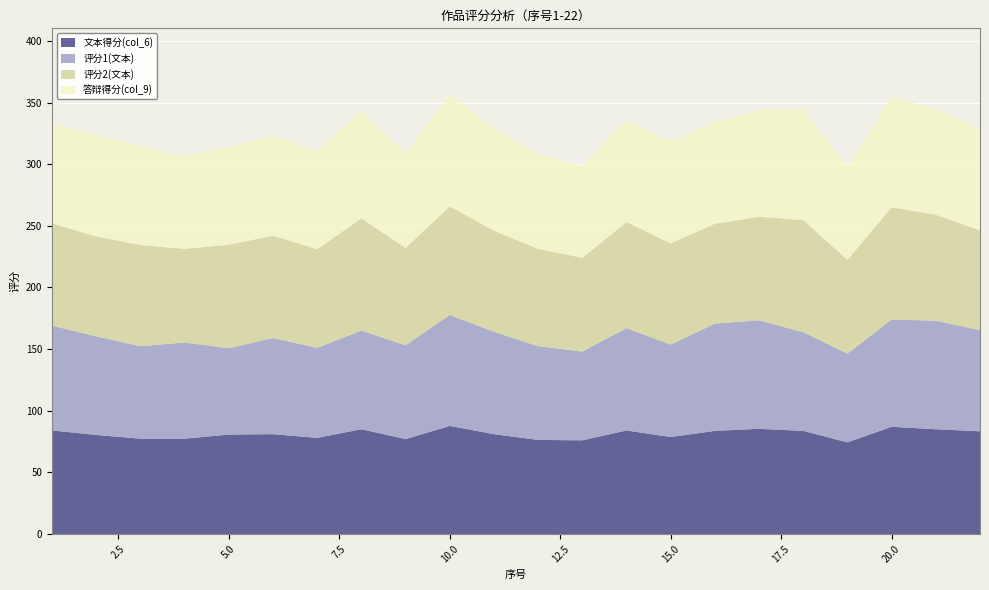

Reading left to right, transcribe all the data shown in this chart.

文本得分(col_6): 1=84.0	2=80.3	3=77.3	4=77.3	5=80.7	6=81.0	7=78.0	8=85.0	9=77.0	10=87.7	11=81.0	12=76.3	13=76.0	14=84.0	15=78.7	16=83.7	17=85.3	18=83.7	19=74.3	20=87.0	21=85.0	22=83.3
评分1(文本): 1=85.0	2=80.0	3=75.0	4=78.0	5=70.0	6=78.0	7=73.0	8=80.0	9=76.0	10=90.0	11=83.0	12=76.0	13=72.0	14=83.0	15=75.0	16=87.0	17=88.0	18=80.0	19=72.0	20=87.0	21=88.0	22=82.0
评分2(文本): 1=83.0	2=81.0	3=82.0	4=76.0	5=84.0	6=83.0	7=80.0	8=91.0	9=79.0	10=88.0	11=82.0	12=79.0	13=76.0	14=86.0	15=82.0	16=81.0	17=84.0	18=91.0	19=76.0	20=91.0	21=86.0	22=81.0
答辩得分(col_9): 1=81.0	2=82.5	3=80.5	4=75.0	5=79.0	6=81.0	7=79.5	8=87.5	9=76.5	10=91.0	11=83.0	12=76.5	13=75.0	14=82.5	15=83.0	16=82.5	17=86.5	18=90.0	19=75.0	20=90.0	21=85.0	22=82.5